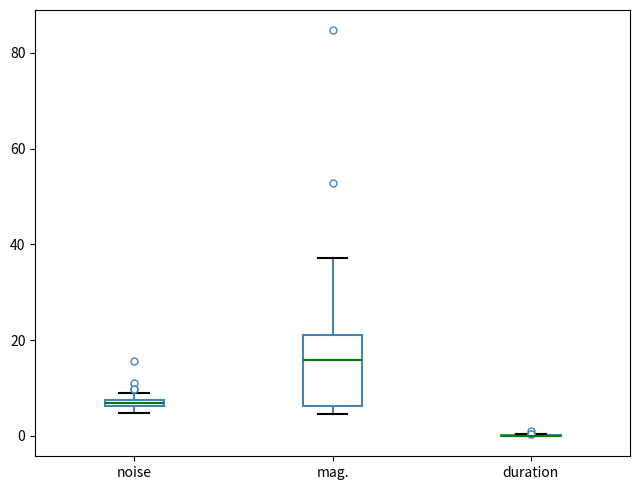

Which box is the tallest, from its lower edge to its upper edge?

mag.